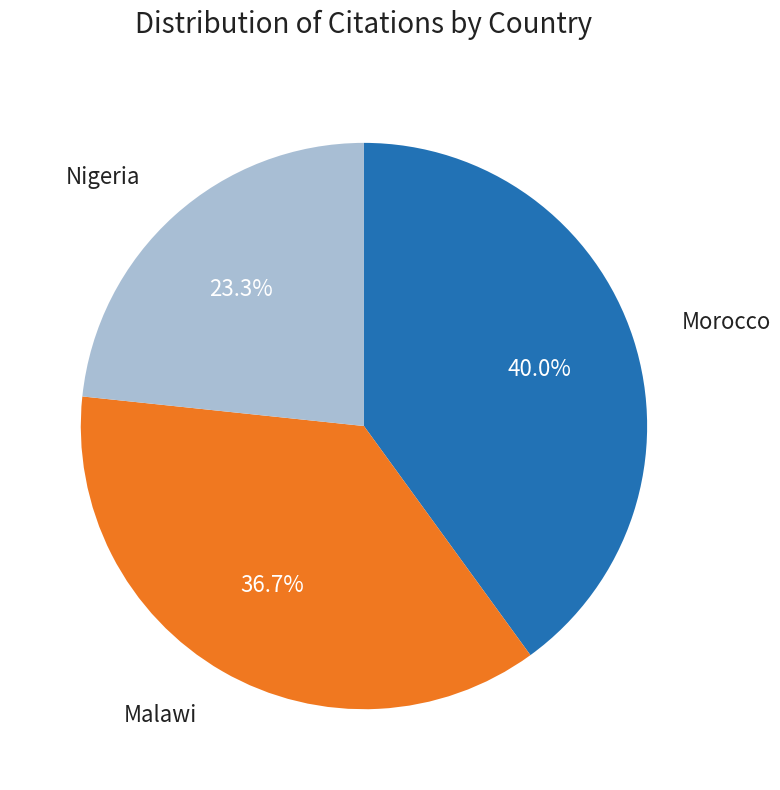

Is there a majority slice in this chart?

No